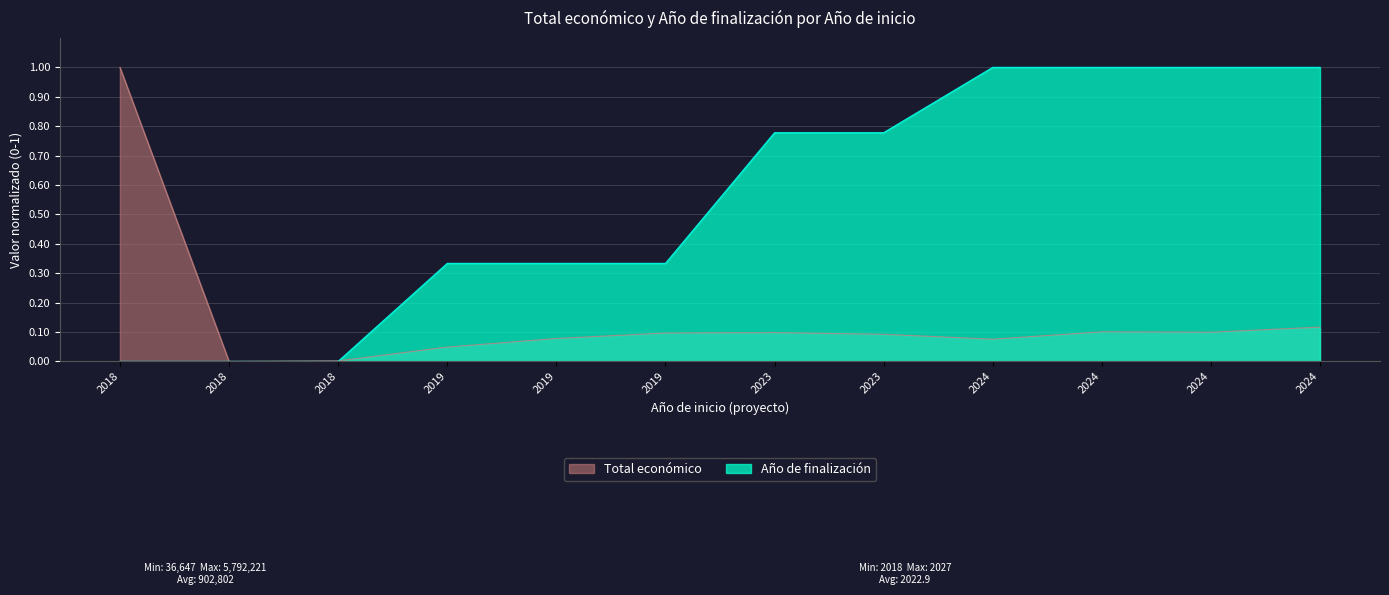

At which category does the data reach its first local peak?

2023